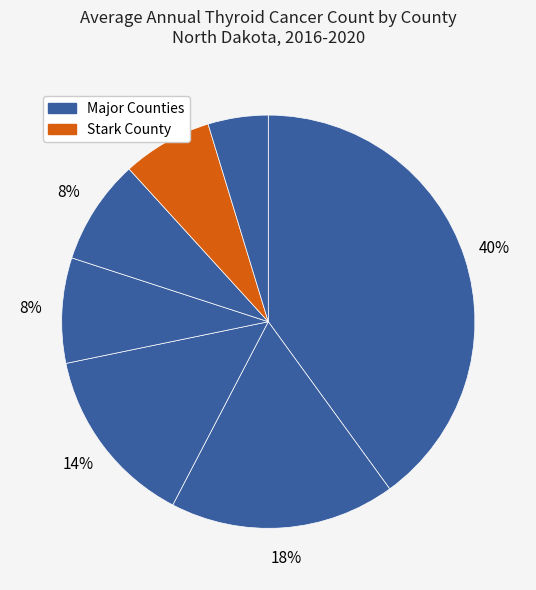

Count the number of slices in the pie.

7